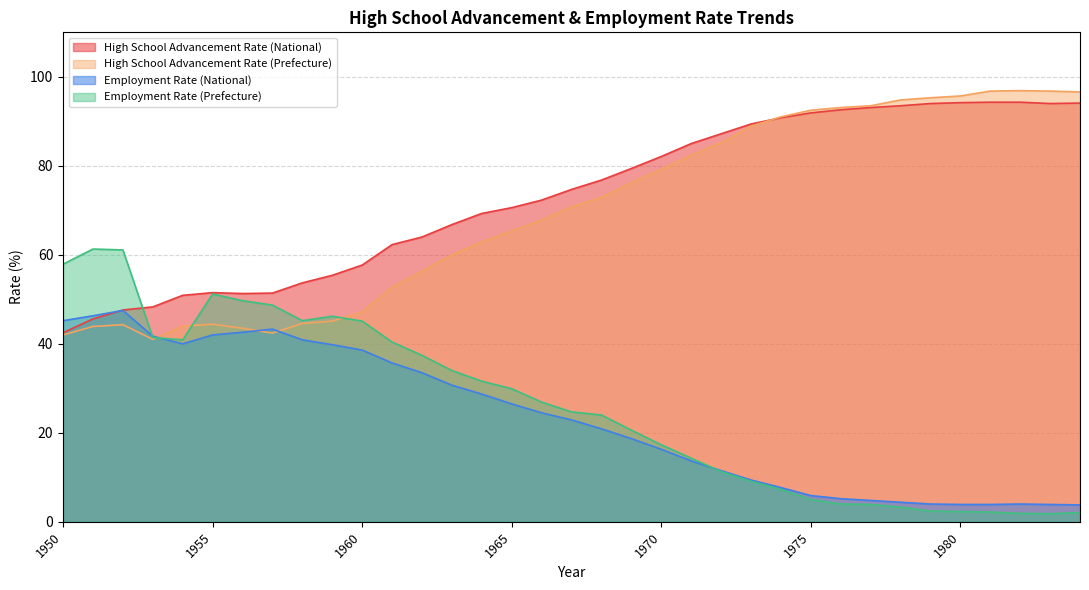

The value of Employment Rate (National) at 1981 is 6.7. True or false?

False